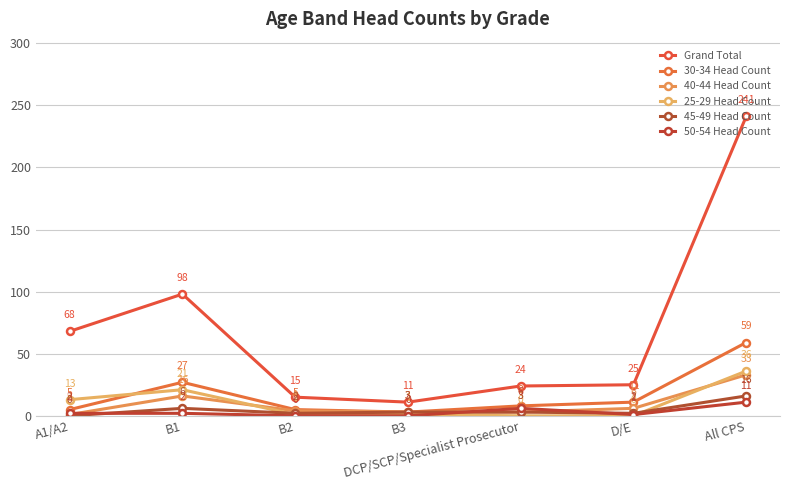

What is the difference between the Grand Total values at D/E and A1/A2?

43